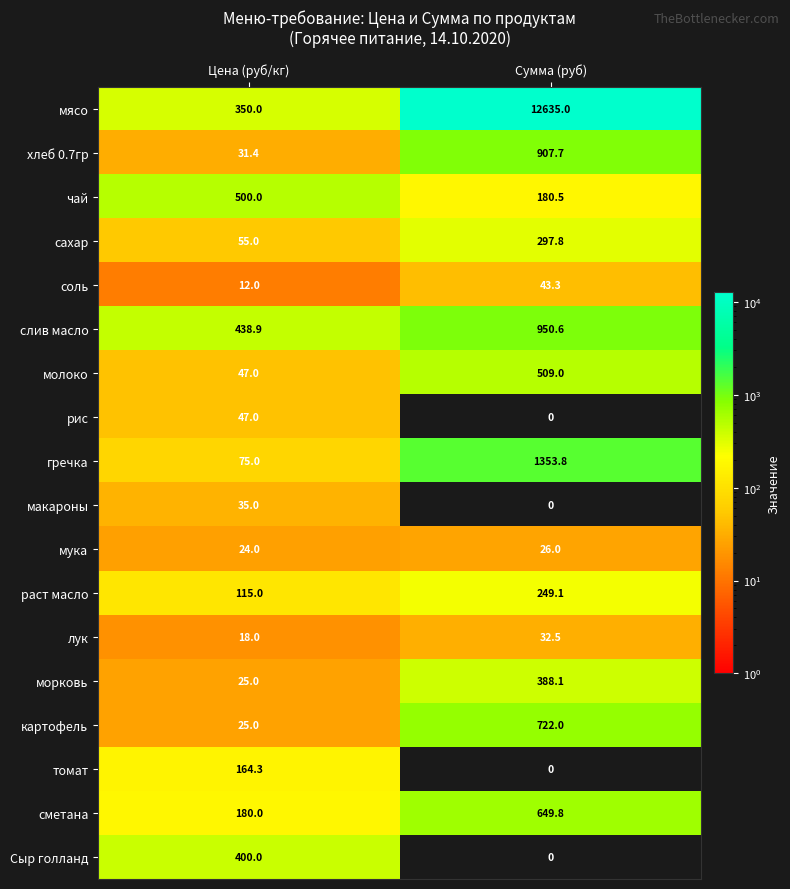

How many data points does each series have?

2